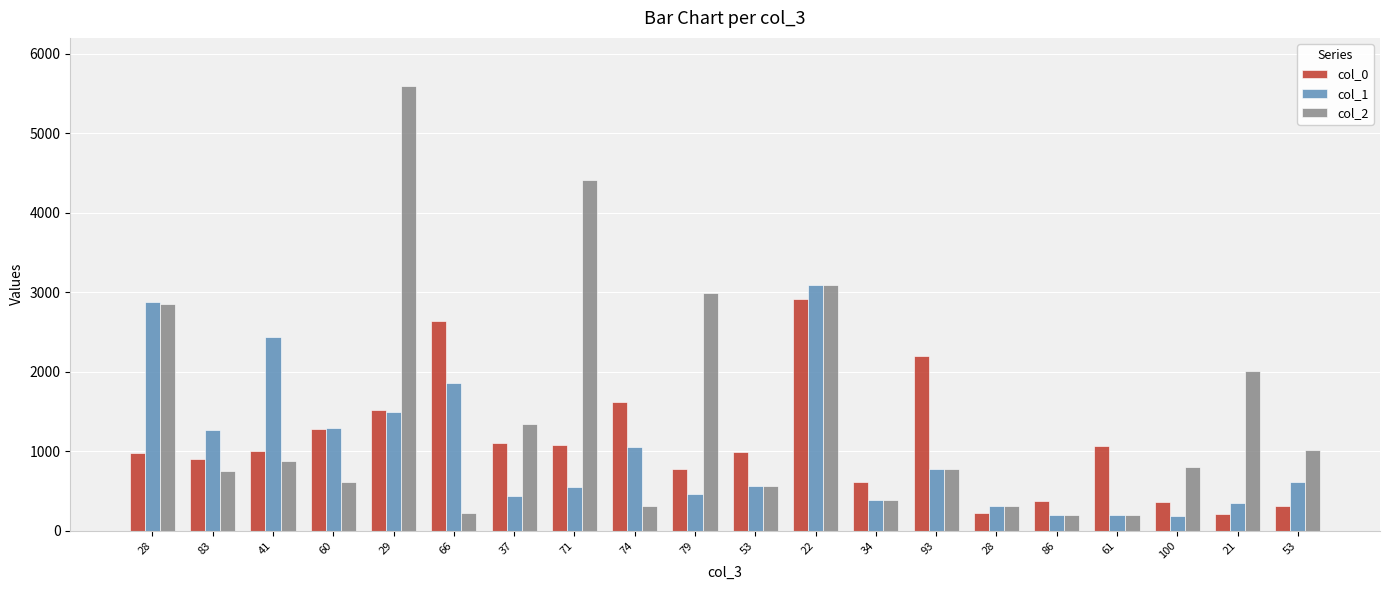

What is the difference between the maximum and minimum values in the col_1 series?

2902